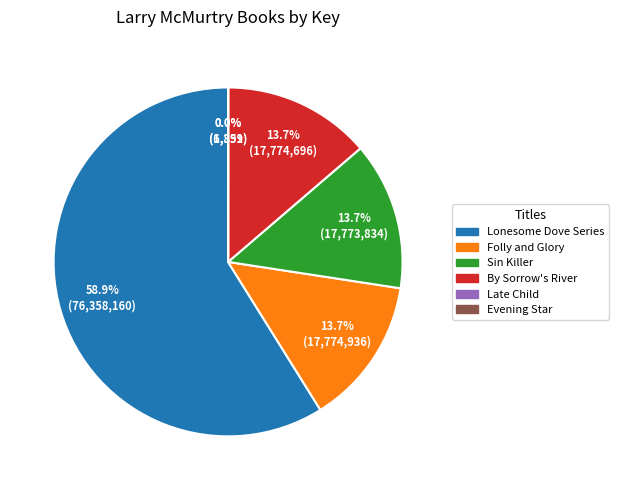

Is there any slice that represents more than half of the pie?

Yes